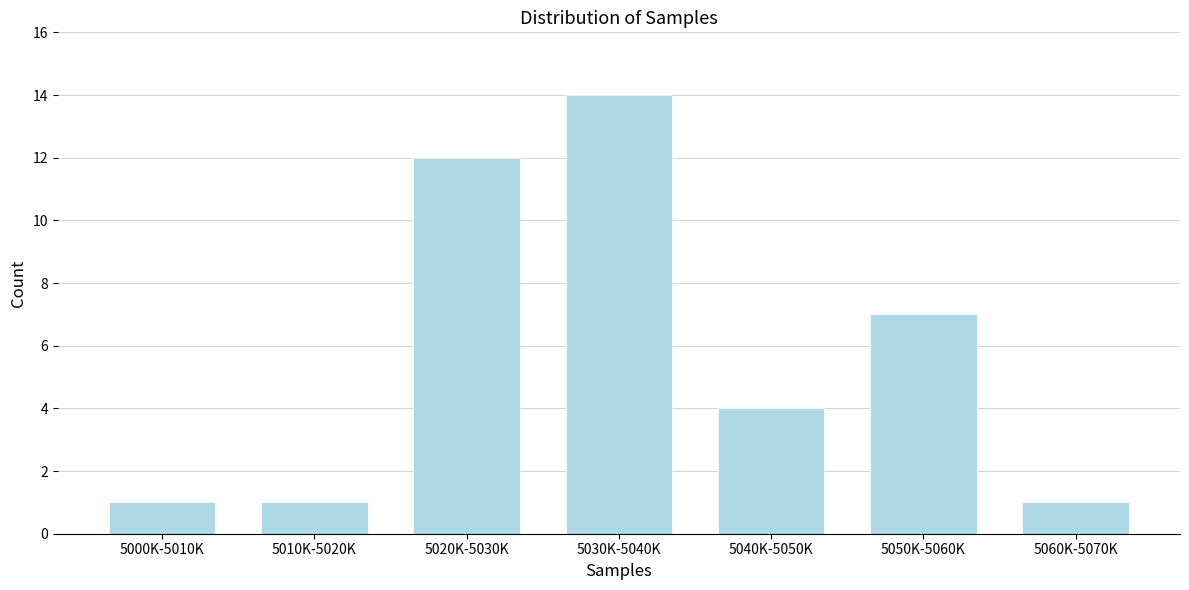

Reading left to right, list all the values displayed in this chart.

1	1	12	14	4	7	1